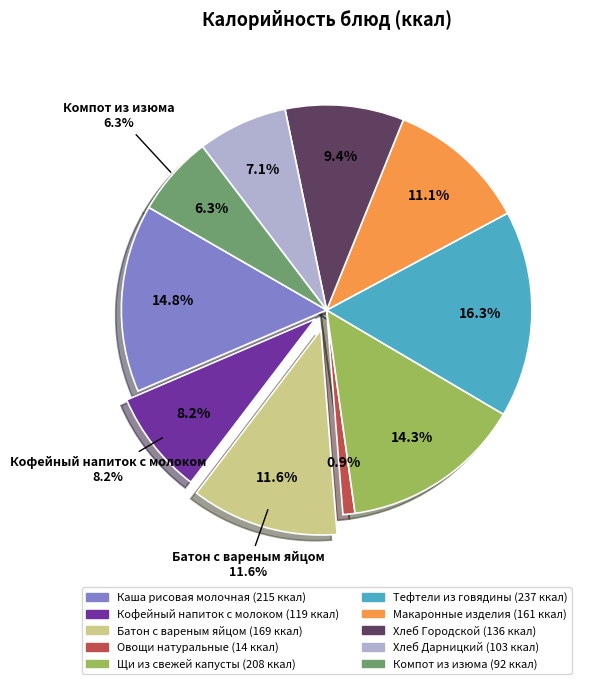

What percentage is the Хлеб Городской slice, to the nearest percent?

9%